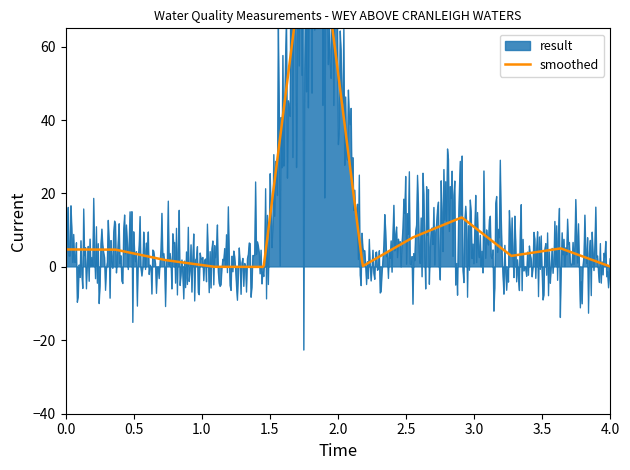

How many data points does each series have?

12